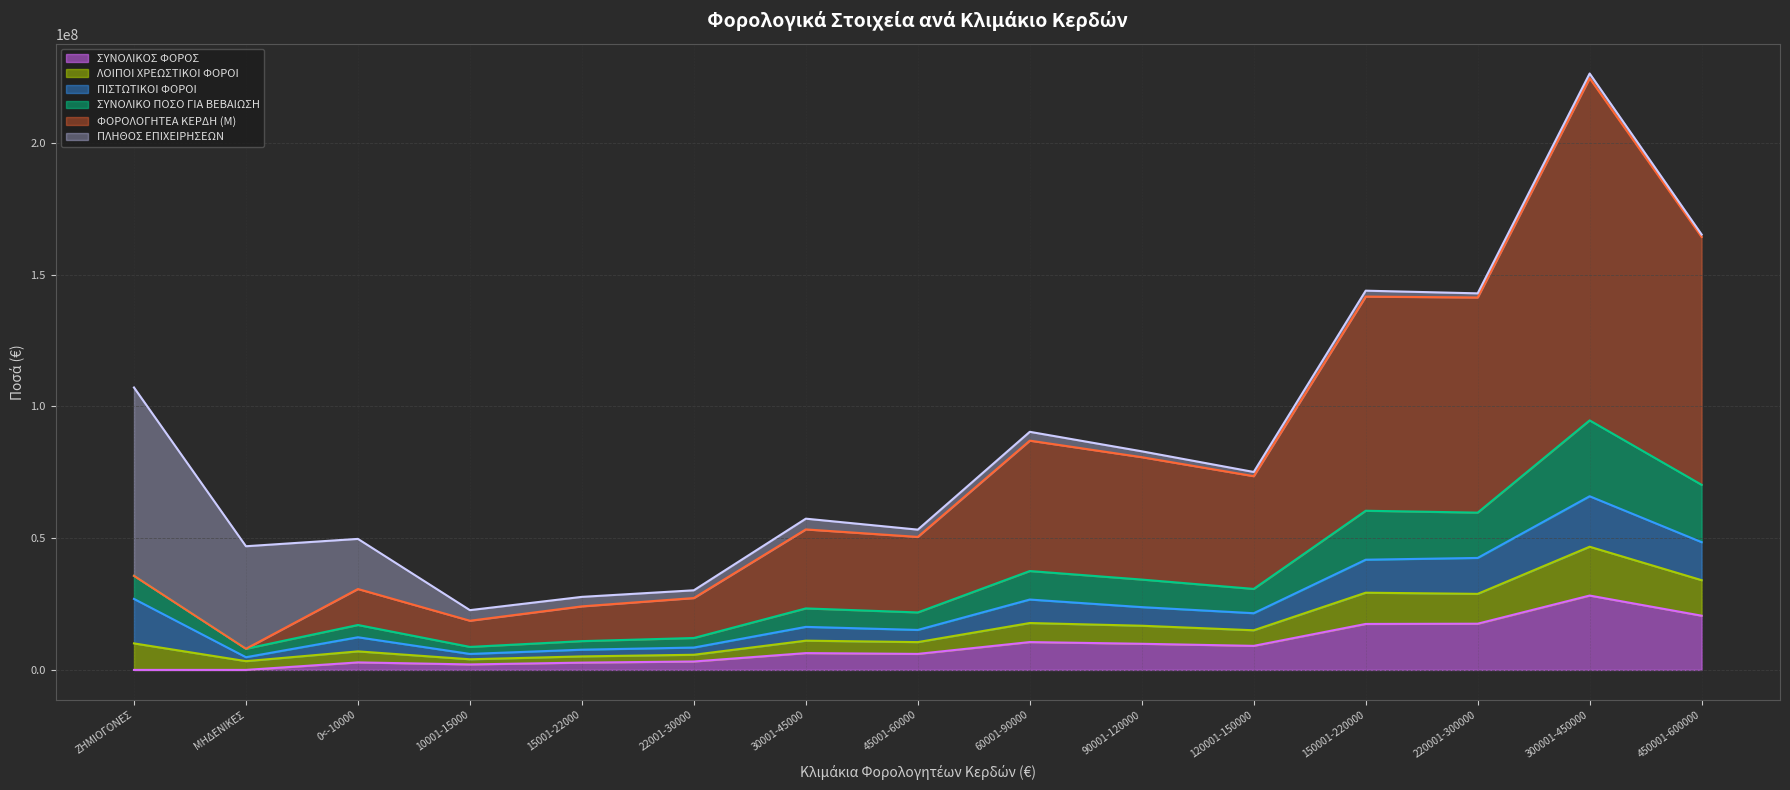

What are all the series names shown in the legend?

ΣΥΝΟΛΙΚΟΣ ΦΟΡΟΣ, ΛΟΙΠΟΙ ΧΡΕΩΣΤΙΚΟΙ ΦΟΡΟΙ, ΠΙΣΤΩΤΙΚΟΙ ΦΟΡΟΙ, ΣΥΝΟΛΙΚΟ ΠΟΣΟ ΓΙΑ ΒΕΒΑΙΩΣΗ, ΦΟΡΟΛΟΓΗΤΕΑ ΚΕΡΔΗ (M), ΠΛΗΘΟΣ ΕΠΙΧΕΙΡΗΣΕΩΝ